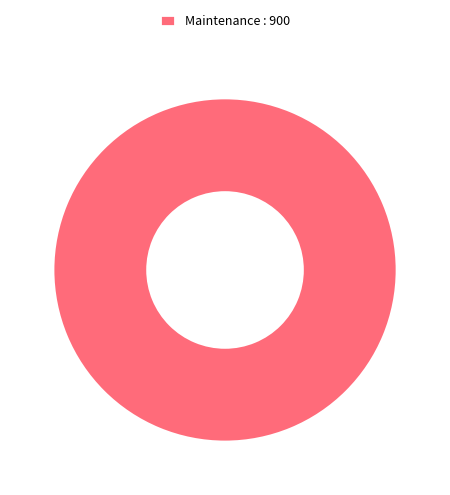

True or false: Maintenance : 900 accounts for 89% of the total.

False